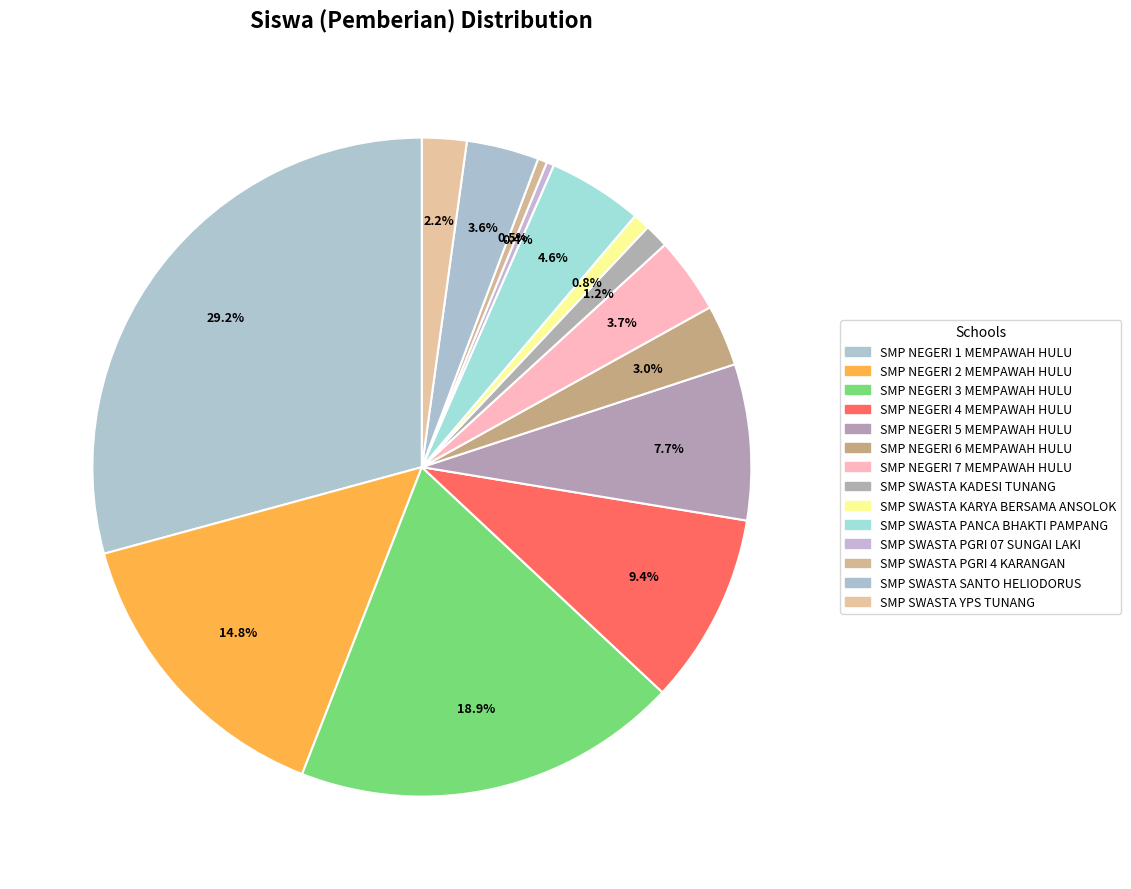

Which category has the biggest portion of the pie?

SMP NEGERI 1 MEMPAWAH HULU